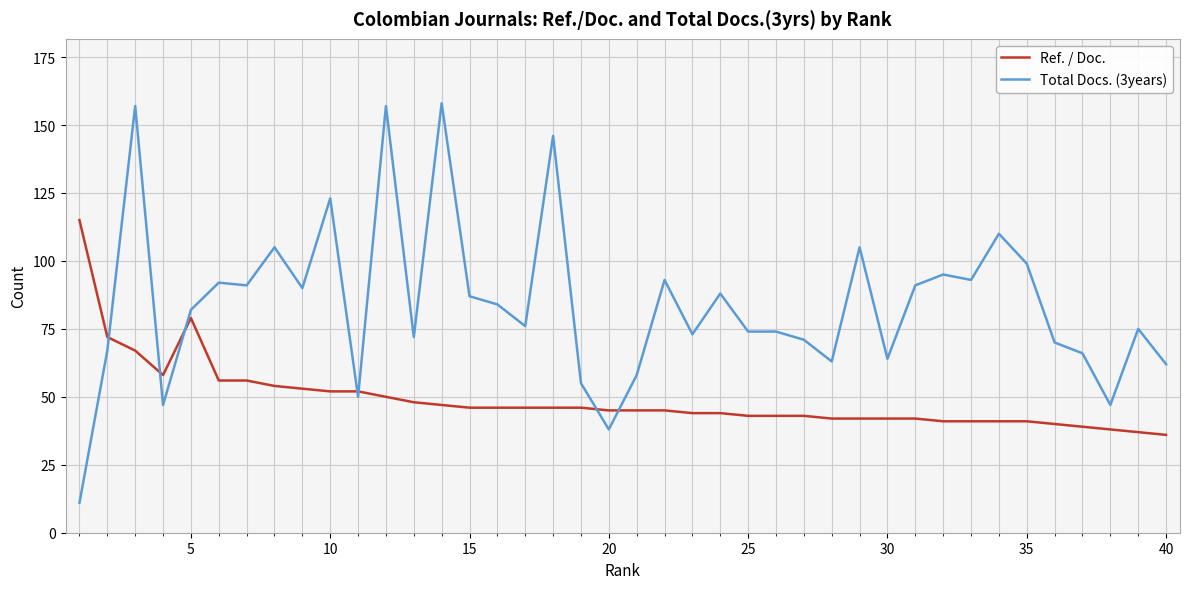

Which series has the largest range (max minus min)?

Total Docs. (3years)